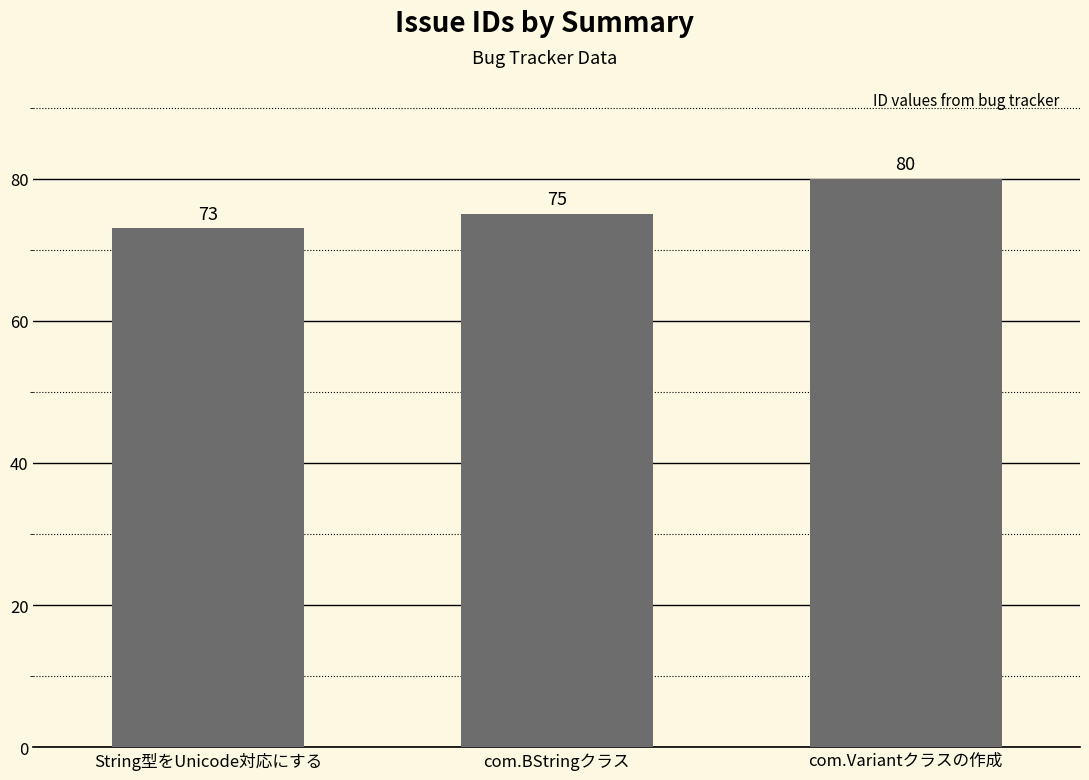

Rank the categories by value from highest to lowest.

com.Variantクラスの作成, com.BStringクラス, String型をUnicode対応にする